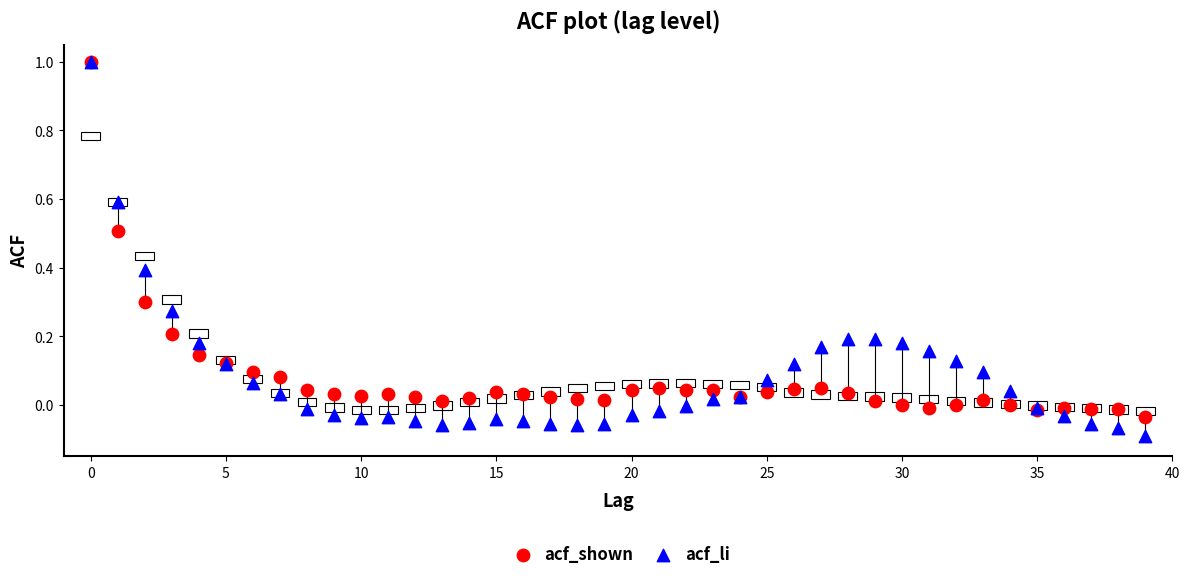

Which series has the widest spread of Y values?

acf_li